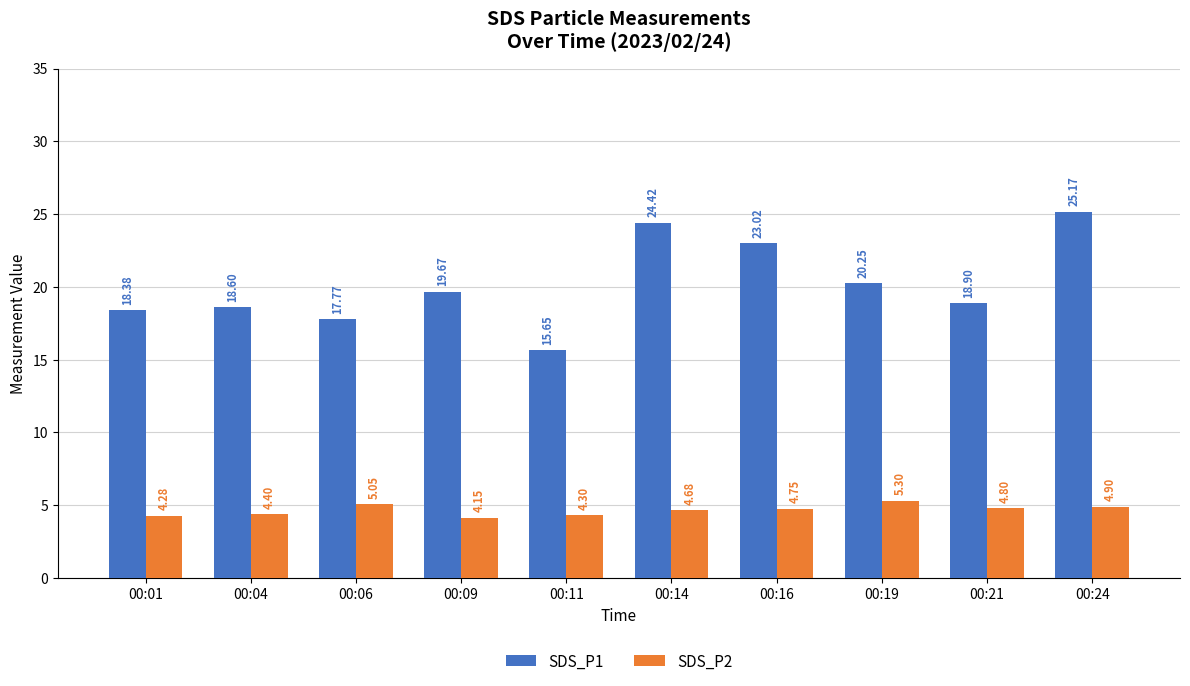

List the labels in order of SDS_P1 value, largest first.

00:24, 00:14, 00:16, 00:19, 00:09, 00:21, 00:04, 00:01, 00:06, 00:11